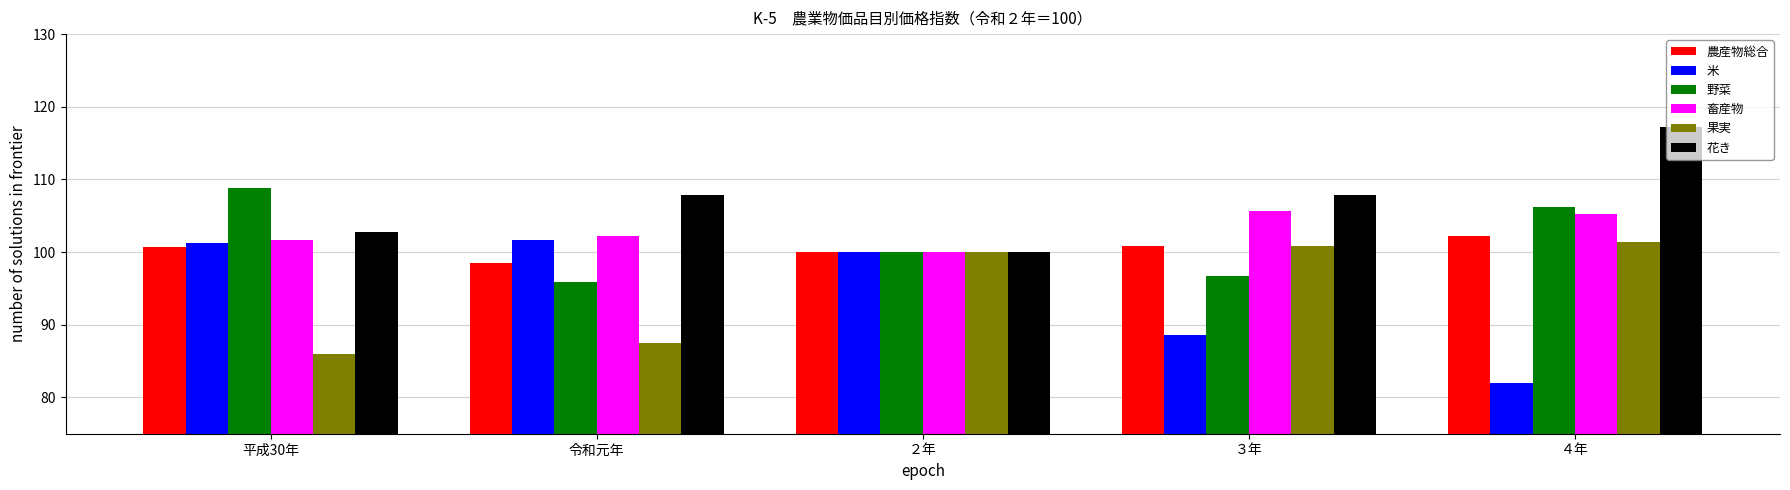

Which series changed the most between 平成30年 and 令和元年?

野菜